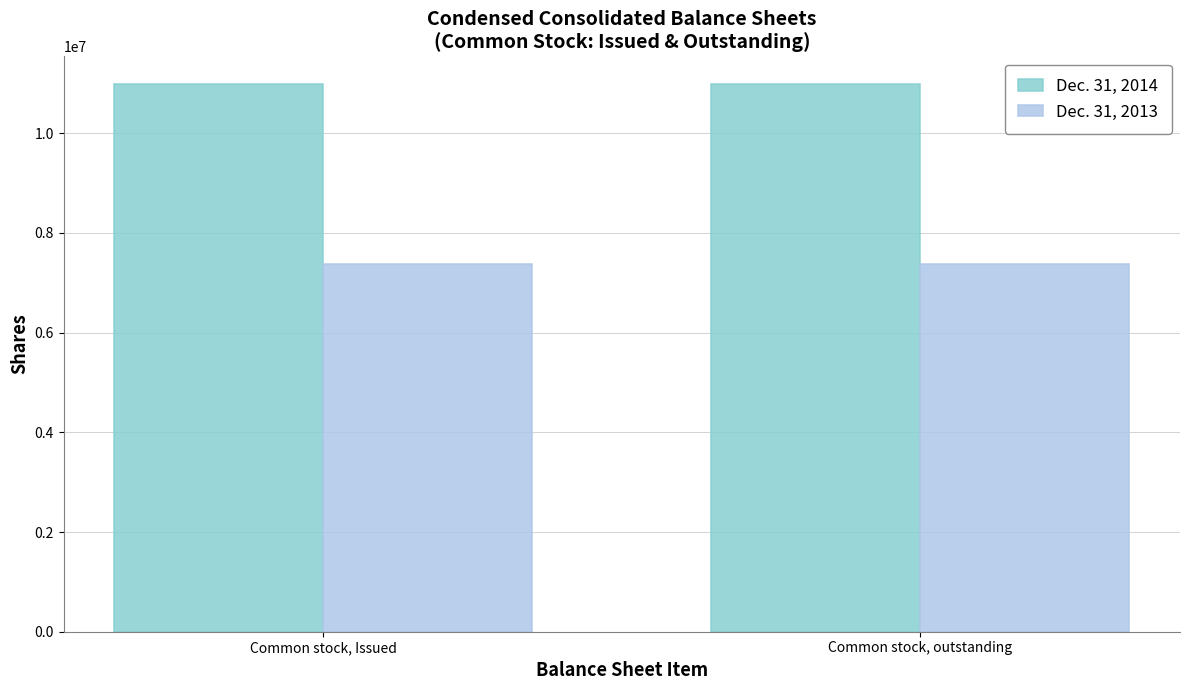

What are all the series names shown in the legend?

Dec. 31, 2014, Dec. 31, 2013